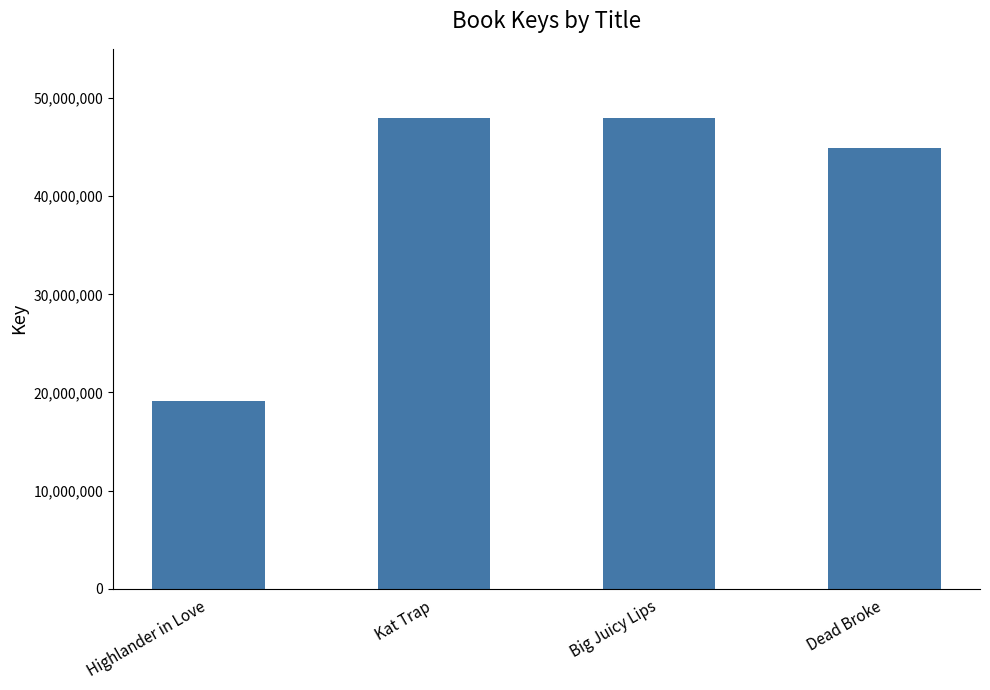

What is the difference between the second highest and second lowest values?

2982023